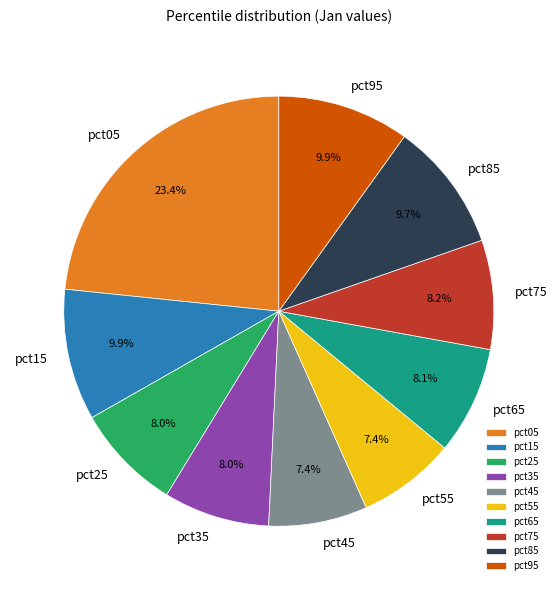

Combined, what portion of the pie is pct95 and pct85?

19.6%